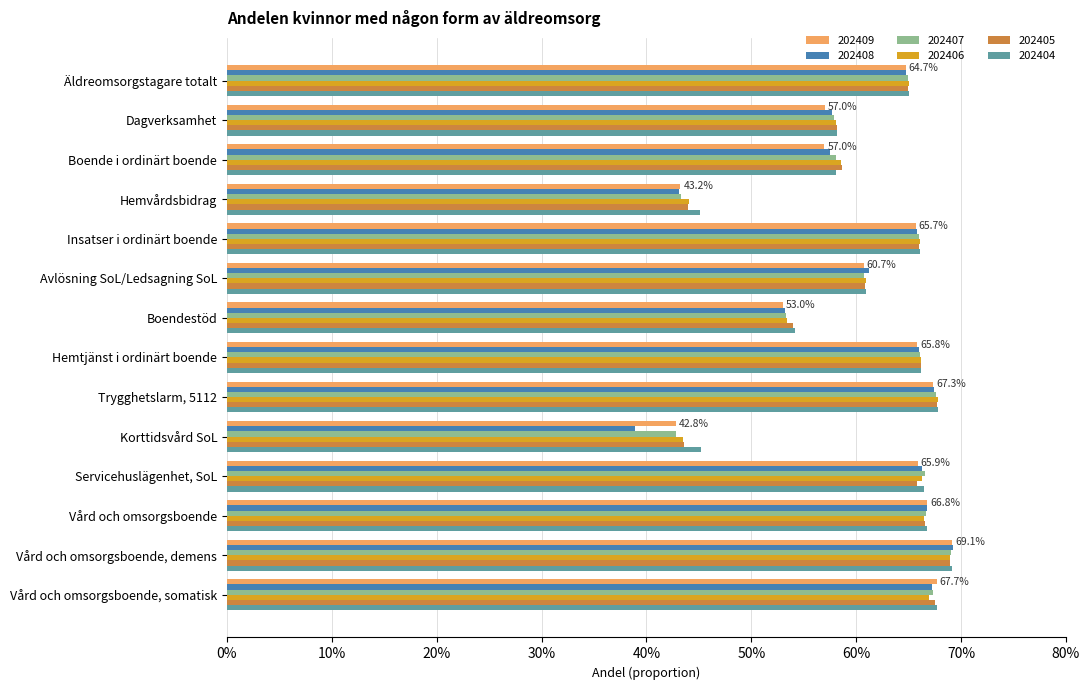

Reading right to left, list all the values displayed in this chart.

202409: Vård och omsorgsboende, somatisk=0.7	Vård och omsorgsboende, demens=0.7	Vård och omsorgsboende=0.7	Servicehuslägenhet, SoL=0.7	Korttidsvård SoL=0.4	Trygghetslarm, 5112=0.7	Hemtjänst i ordinärt boende=0.7	Boendestöd=0.5	Avlösning SoL/Ledsagning SoL=0.6	Insatser i ordinärt boende=0.7	Hemvårdsbidrag=0.4	Boende i ordinärt boende=0.6	Dagverksamhet=0.6	Äldreomsorgstagare totalt=0.6
202408: Vård och omsorgsboende, somatisk=0.7	Vård och omsorgsboende, demens=0.7	Vård och omsorgsboende=0.7	Servicehuslägenhet, SoL=0.7	Korttidsvård SoL=0.4	Trygghetslarm, 5112=0.7	Hemtjänst i ordinärt boende=0.7	Boendestöd=0.5	Avlösning SoL/Ledsagning SoL=0.6	Insatser i ordinärt boende=0.7	Hemvårdsbidrag=0.4	Boende i ordinärt boende=0.6	Dagverksamhet=0.6	Äldreomsorgstagare totalt=0.6
202407: Vård och omsorgsboende, somatisk=0.7	Vård och omsorgsboende, demens=0.7	Vård och omsorgsboende=0.7	Servicehuslägenhet, SoL=0.7	Korttidsvård SoL=0.4	Trygghetslarm, 5112=0.7	Hemtjänst i ordinärt boende=0.7	Boendestöd=0.5	Avlösning SoL/Ledsagning SoL=0.6	Insatser i ordinärt boende=0.7	Hemvårdsbidrag=0.4	Boende i ordinärt boende=0.6	Dagverksamhet=0.6	Äldreomsorgstagare totalt=0.6
202406: Vård och omsorgsboende, somatisk=0.7	Vård och omsorgsboende, demens=0.7	Vård och omsorgsboende=0.7	Servicehuslägenhet, SoL=0.7	Korttidsvård SoL=0.4	Trygghetslarm, 5112=0.7	Hemtjänst i ordinärt boende=0.7	Boendestöd=0.5	Avlösning SoL/Ledsagning SoL=0.6	Insatser i ordinärt boende=0.7	Hemvårdsbidrag=0.4	Boende i ordinärt boende=0.6	Dagverksamhet=0.6	Äldreomsorgstagare totalt=0.7
202405: Vård och omsorgsboende, somatisk=0.7	Vård och omsorgsboende, demens=0.7	Vård och omsorgsboende=0.7	Servicehuslägenhet, SoL=0.7	Korttidsvård SoL=0.4	Trygghetslarm, 5112=0.7	Hemtjänst i ordinärt boende=0.7	Boendestöd=0.5	Avlösning SoL/Ledsagning SoL=0.6	Insatser i ordinärt boende=0.7	Hemvårdsbidrag=0.4	Boende i ordinärt boende=0.6	Dagverksamhet=0.6	Äldreomsorgstagare totalt=0.6
202404: Vård och omsorgsboende, somatisk=0.7	Vård och omsorgsboende, demens=0.7	Vård och omsorgsboende=0.7	Servicehuslägenhet, SoL=0.7	Korttidsvård SoL=0.5	Trygghetslarm, 5112=0.7	Hemtjänst i ordinärt boende=0.7	Boendestöd=0.5	Avlösning SoL/Ledsagning SoL=0.6	Insatser i ordinärt boende=0.7	Hemvårdsbidrag=0.5	Boende i ordinärt boende=0.6	Dagverksamhet=0.6	Äldreomsorgstagare totalt=0.7